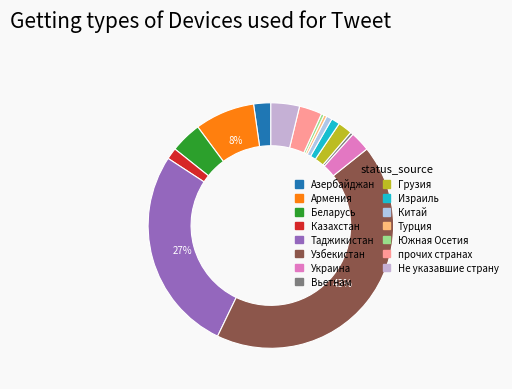

To the nearest percent, what percentage of the pie is прочих странах?

3%